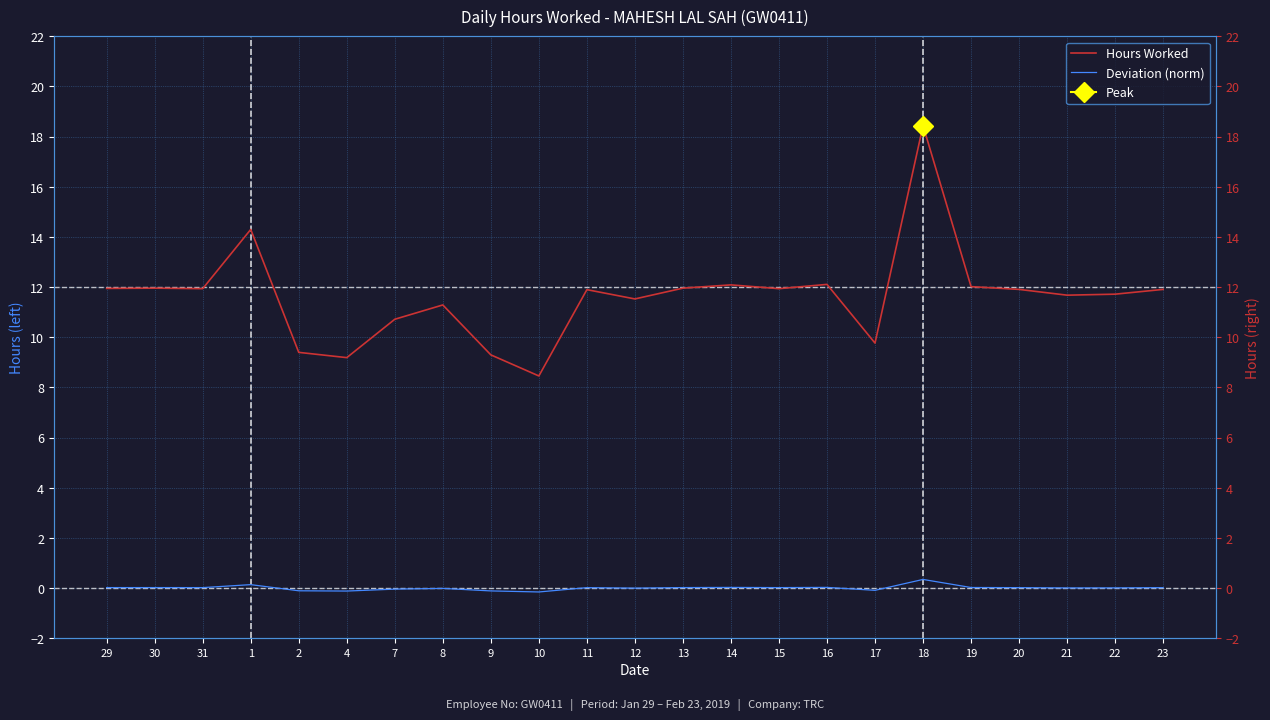

Which category has the lowest value in the Deviation (norm) series?

10